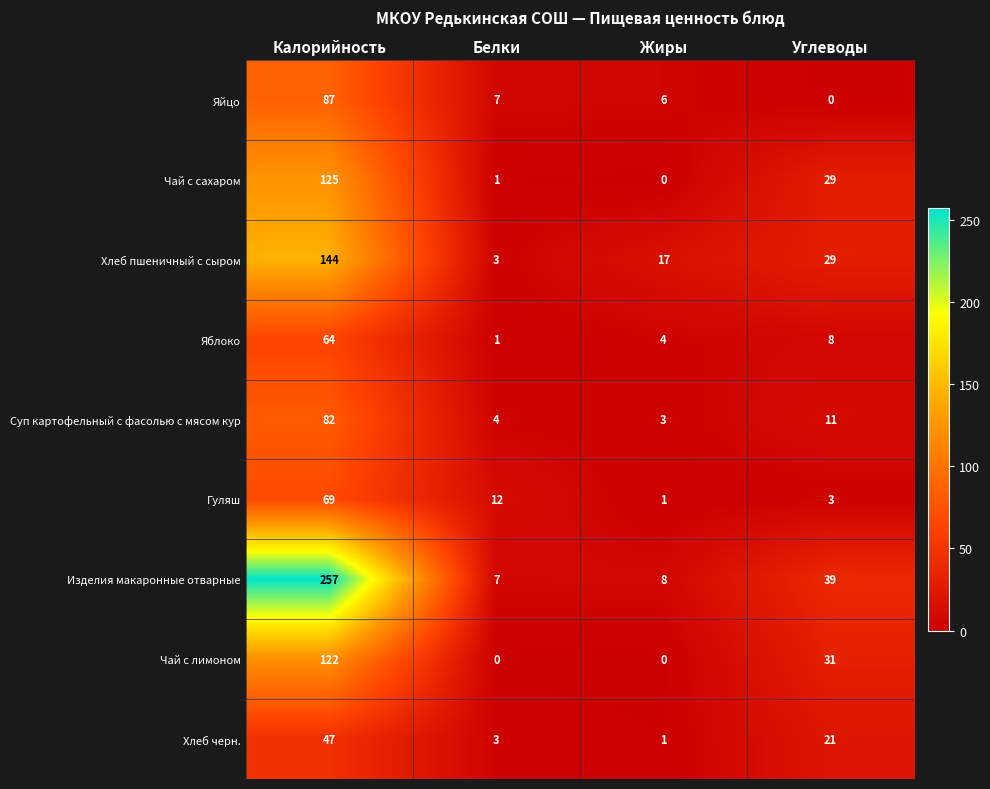

List the labels in order of Хлеб черн. value, largest first.

Калорийность, Углеводы, Белки, Жиры